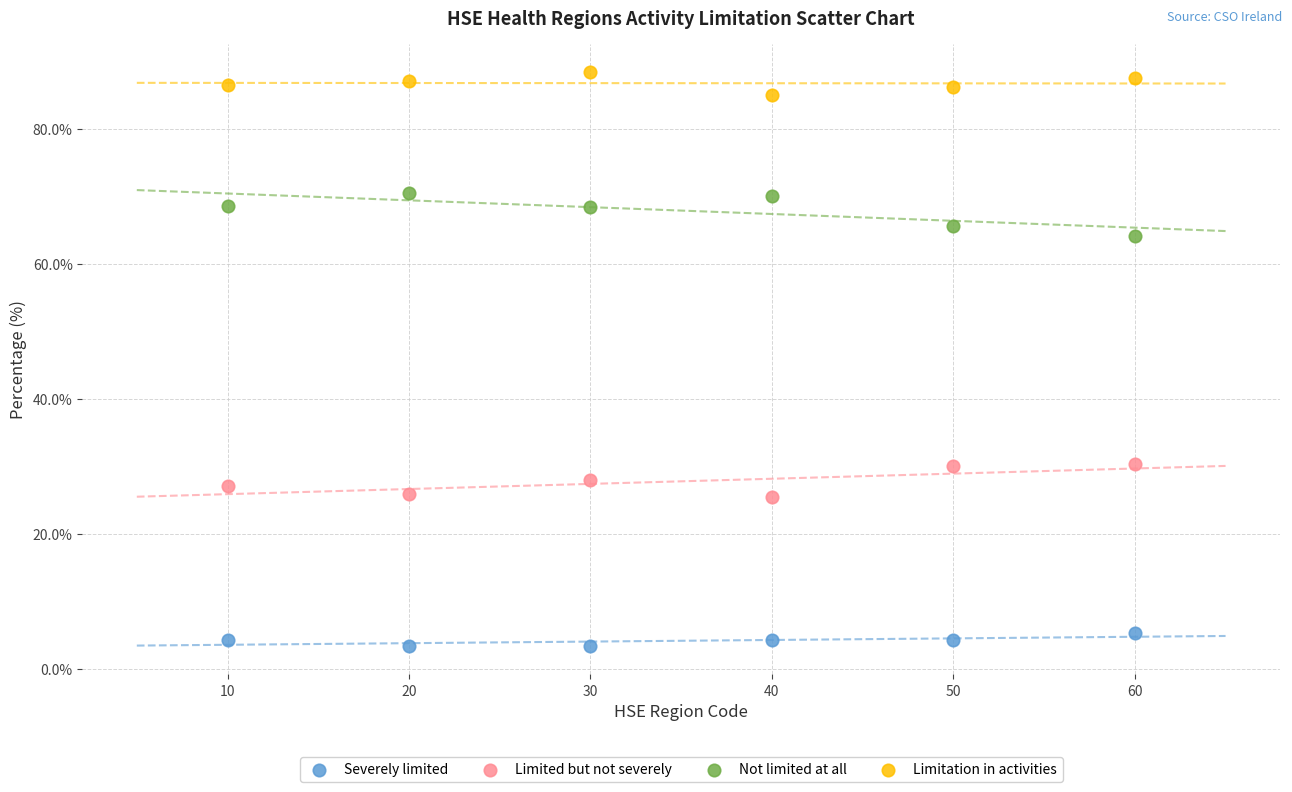

Across all data points, what is the range of Y values (max minus min)?

84.9